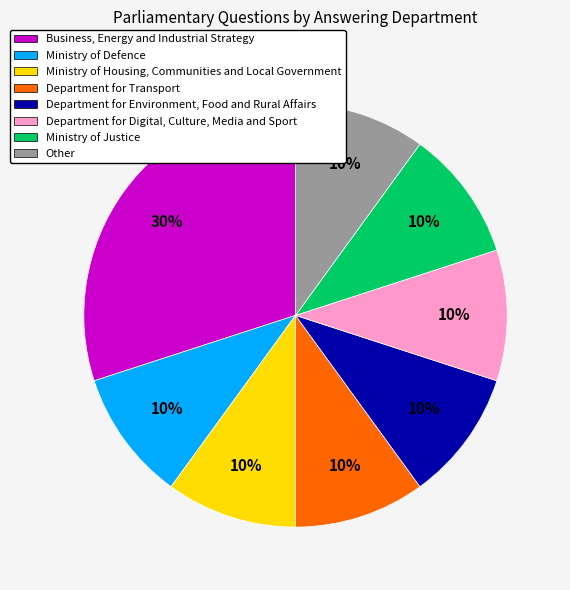

To the nearest percent, what portion does Ministry of Justice represent?

10%